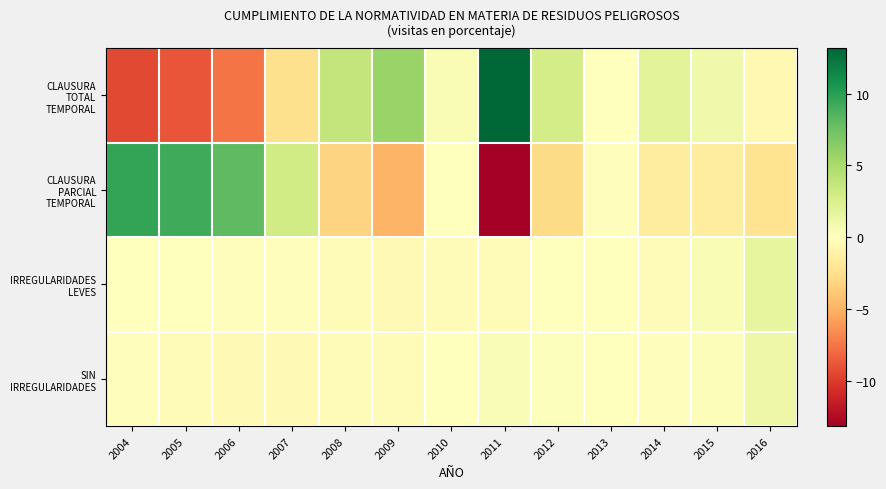

Which series has the largest total across all categories?

CLAUSURA TOTAL TEMPORAL